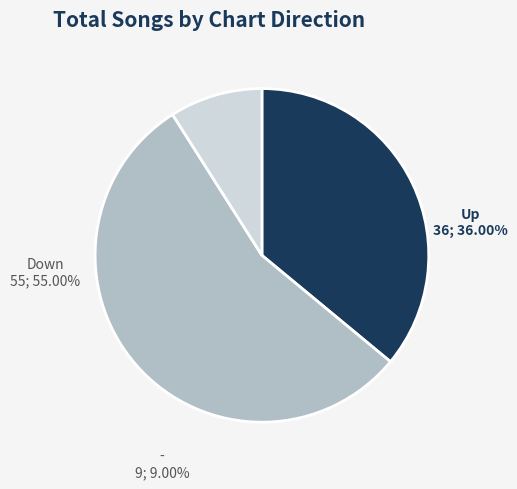

How many segments does this pie chart have?

3